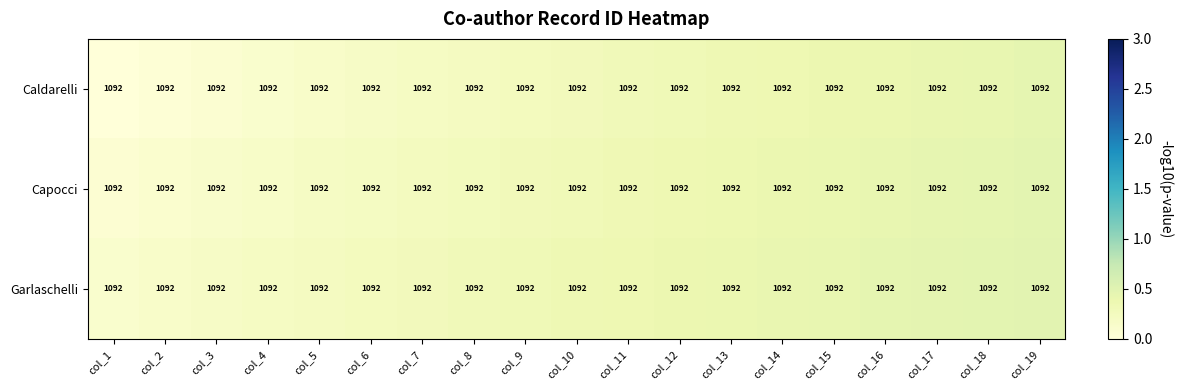

Count the number of categories in the chart.

19